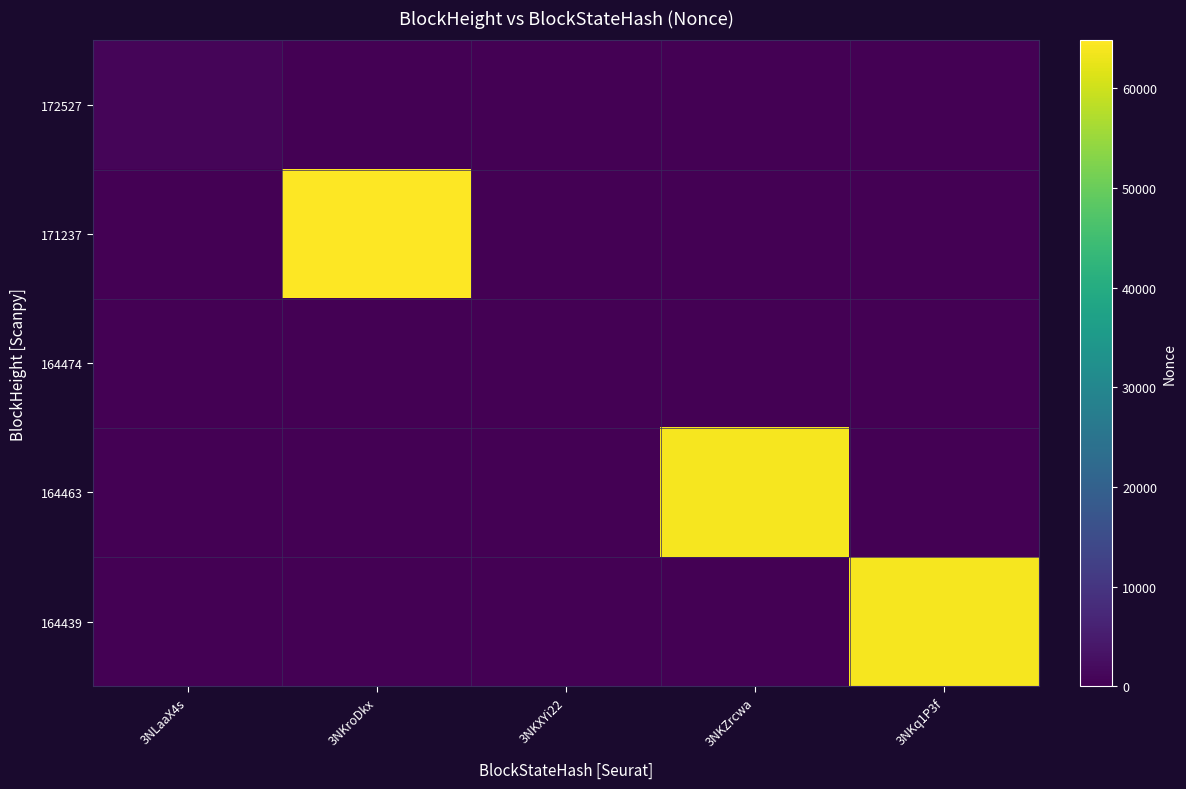

What is the greatest value displayed?

64828